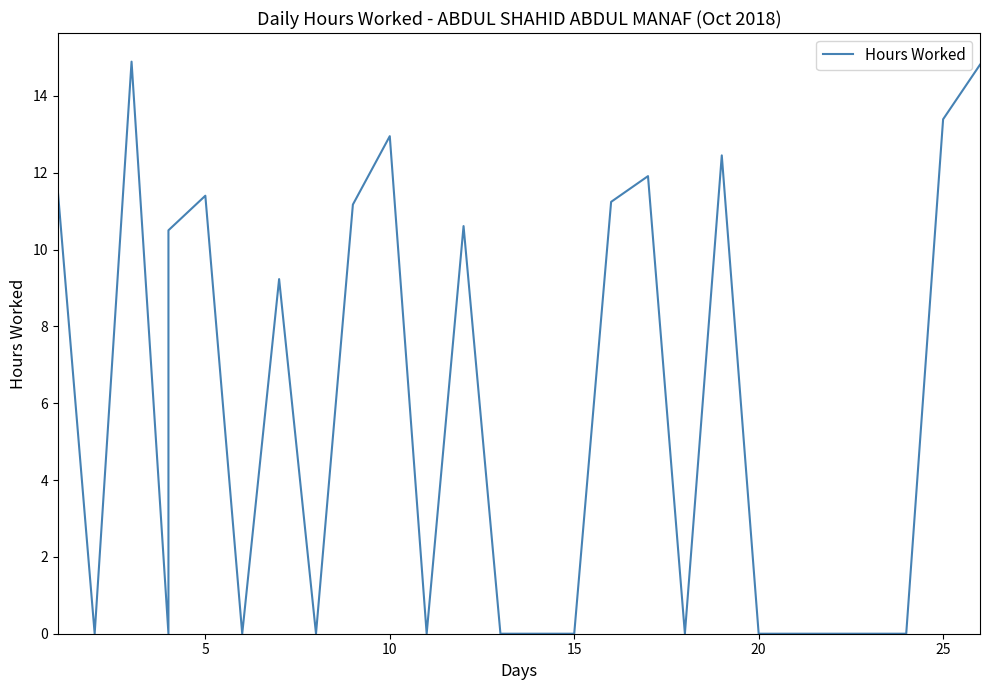

What is the maximum value shown in the chart?

14.9